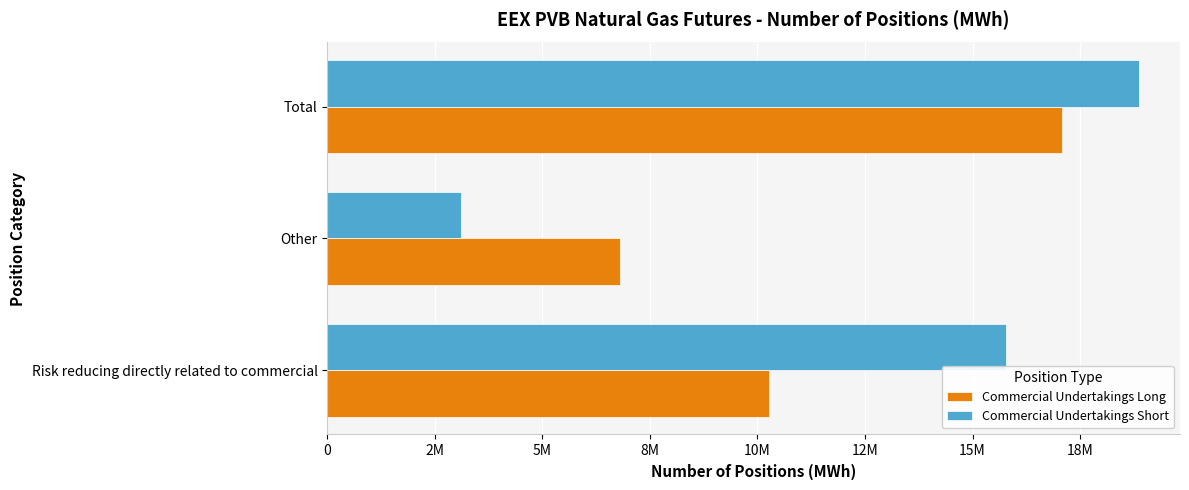

What is the value of the Commercial Undertakings Short bar at the 3rd from the left?

18879190